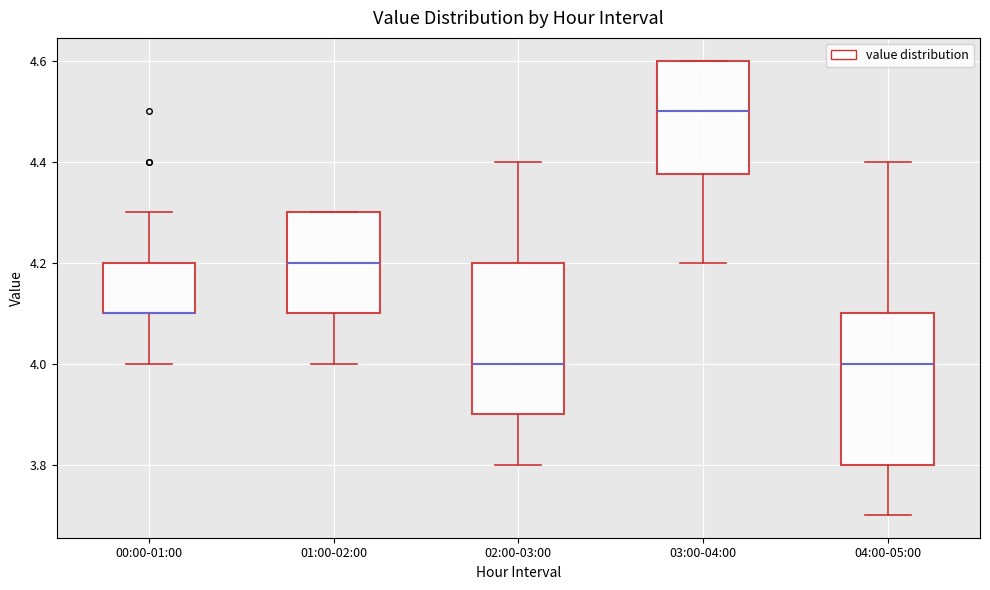

Reading left to right, transcribe this box plot: for each box, give where its median line is, the range the box spans, and where its two whiskers end, as read against the y-axis. The values are not printed on the chart, so give them approximately, as read against the axis.

00:00-01:00: median 4.10 (drawn on the box's lower edge), box 4.10 to 4.20, whiskers 4.00 to 4.30
01:00-02:00: median 4.20, box 4.10 to 4.30, whiskers 4.00 to 4.30
02:00-03:00: median 4.00, box 3.90 to 4.20, whiskers 3.80 to 4.40
03:00-04:00: median 4.50, box 4.38 to 4.60, whiskers 4.20 to 4.60
04:00-05:00: median 4.00, box 3.80 to 4.10, whiskers 3.70 to 4.40